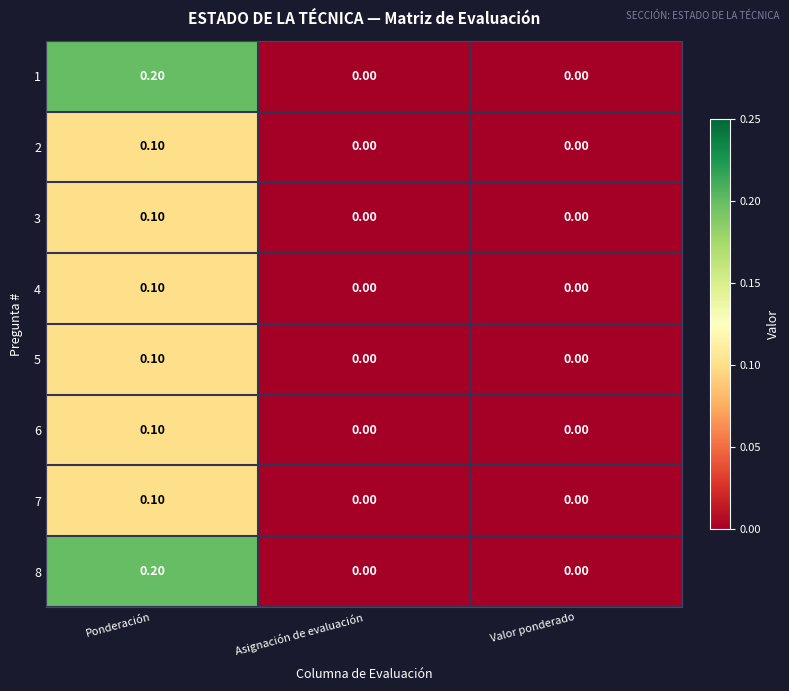

What is the greatest value displayed?

0.2